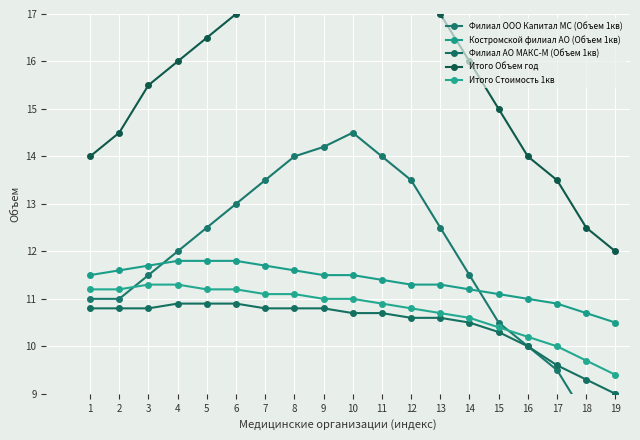

The Итого Объем год series shows 6.3 at 6. True or false?

False